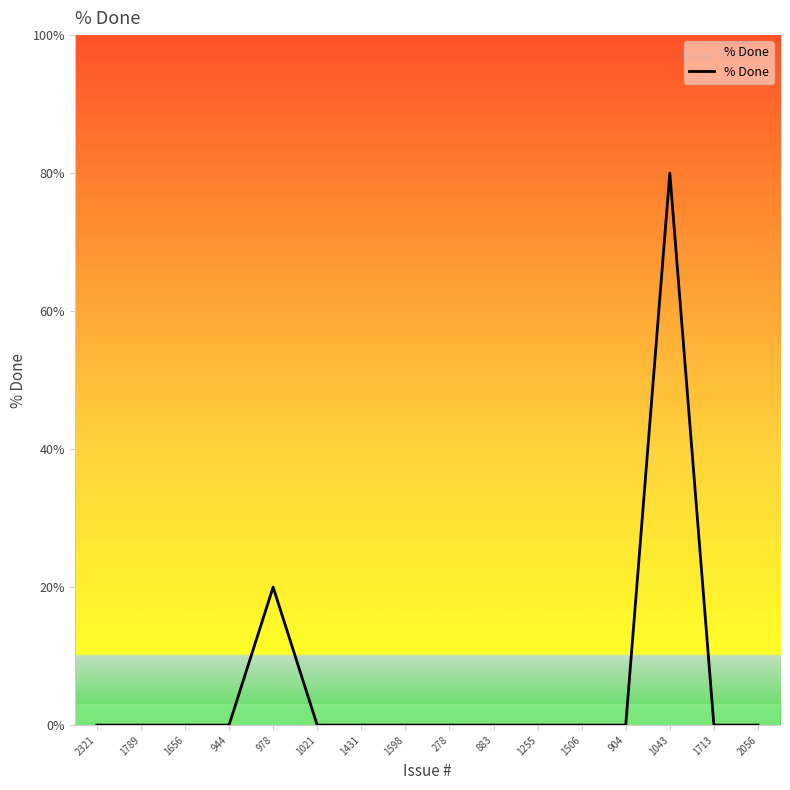

What is the average value?

6